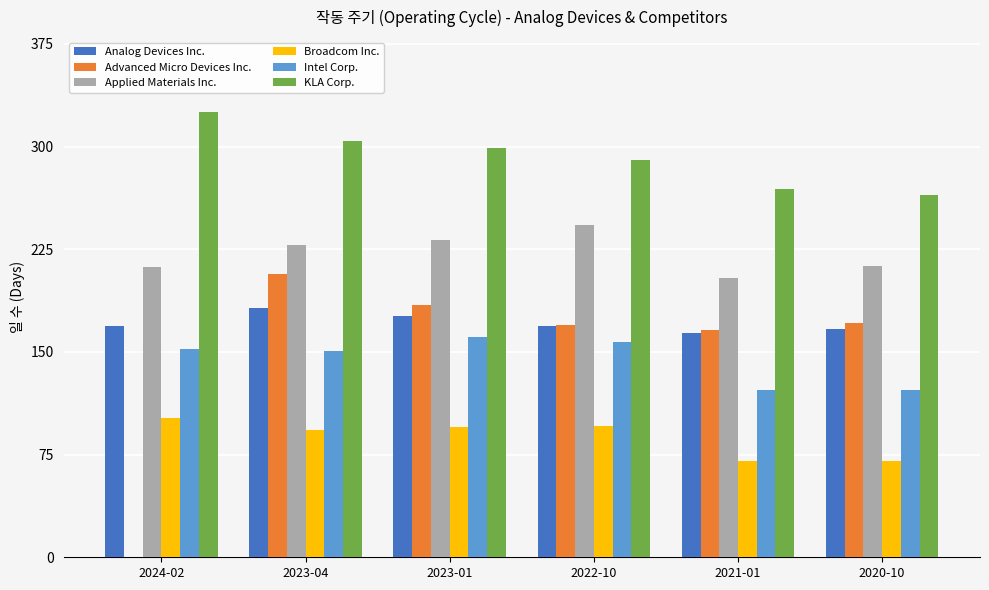

At which label does Advanced Micro Devices Inc. first exceed 171?

2023-04